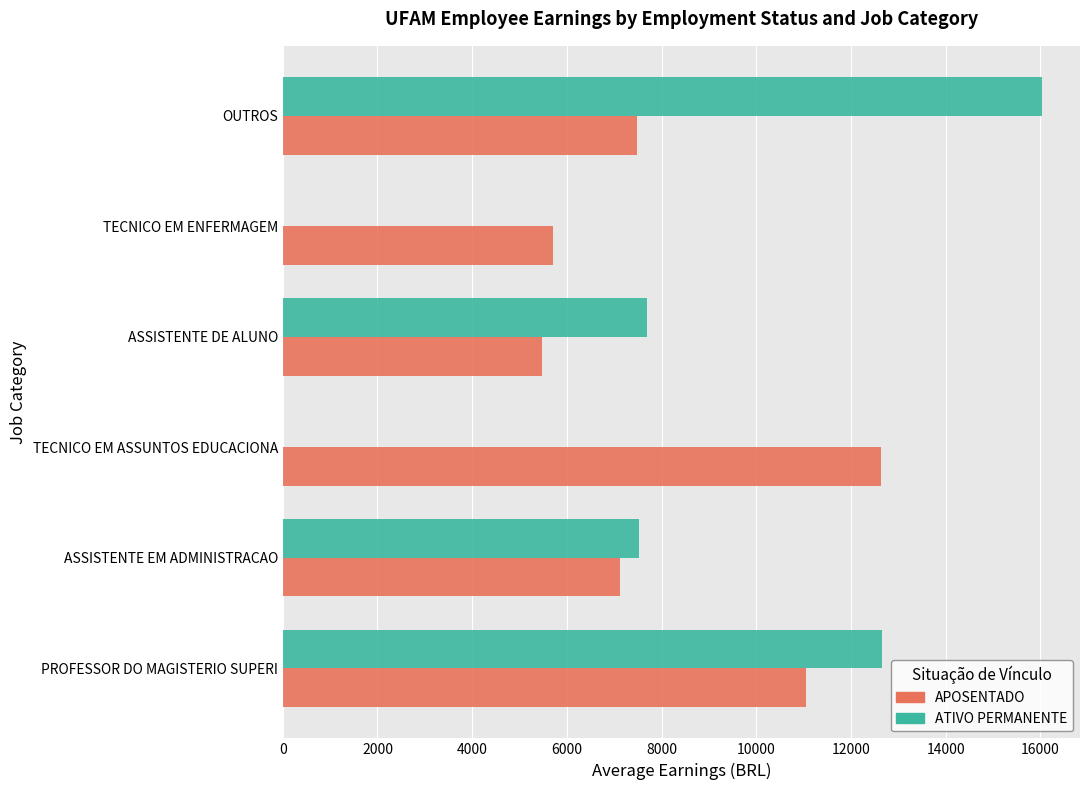

What is the sum of all APOSENTADO values?

49461.1